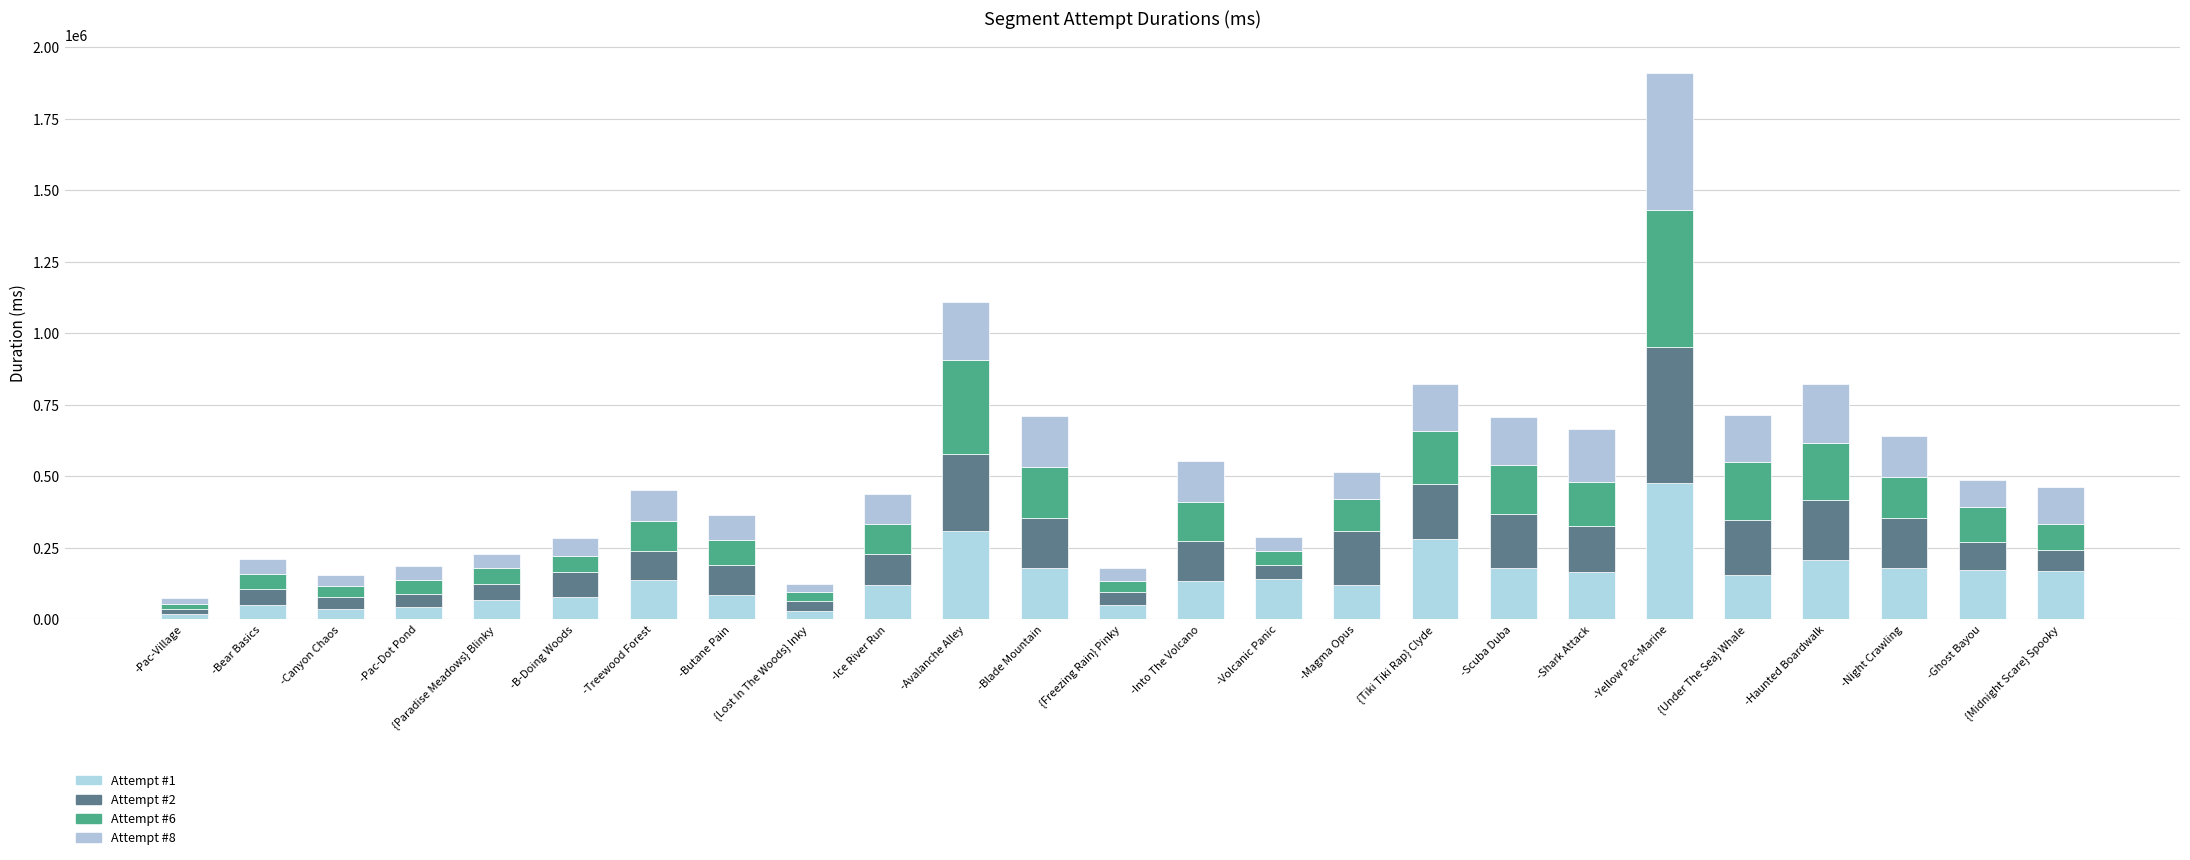

At which label is Attempt #6 closest to 248592?

-Haunted Boardwalk